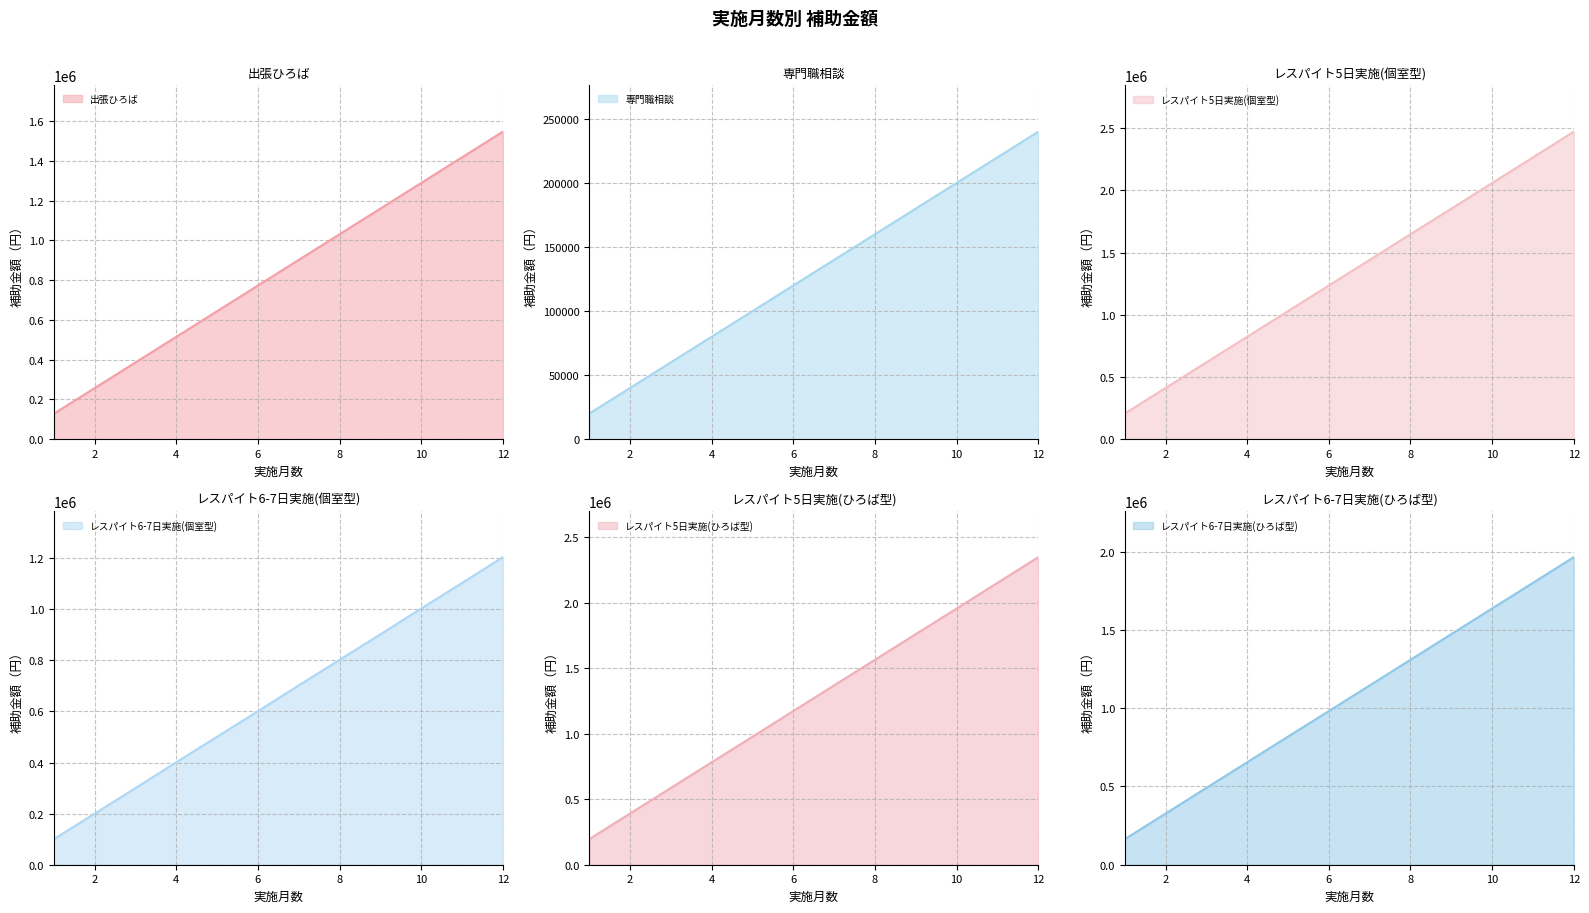

Is the value of レスパイト6-7日実施(ひろば型) at 6 greater than the value of レスパイト5日実施(個室型) at 6?

No